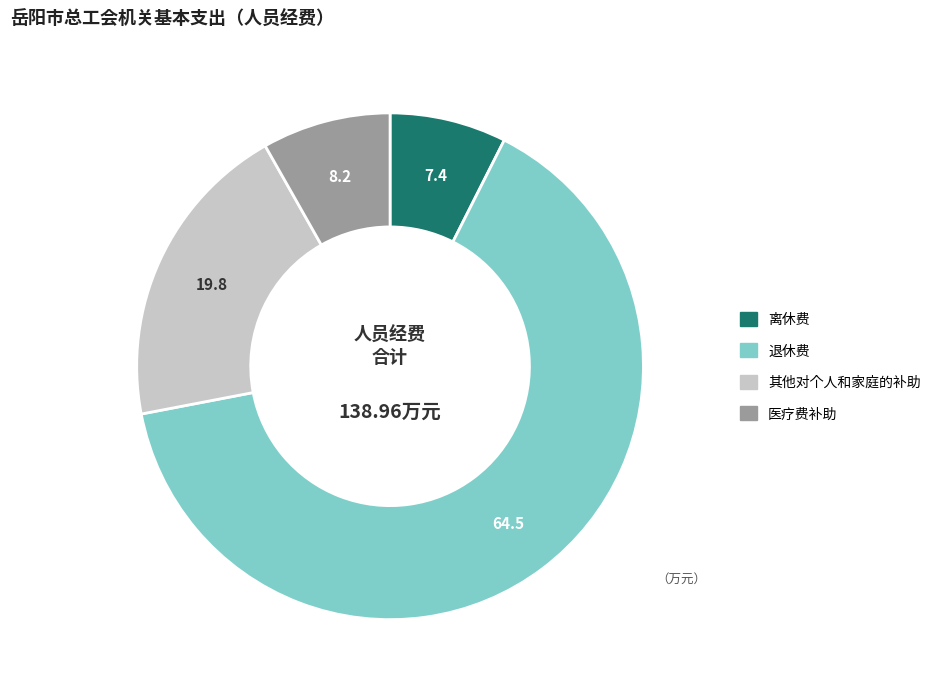

Which has a higher value, 其他对个人和家庭的补助 or 退休费?

退休费